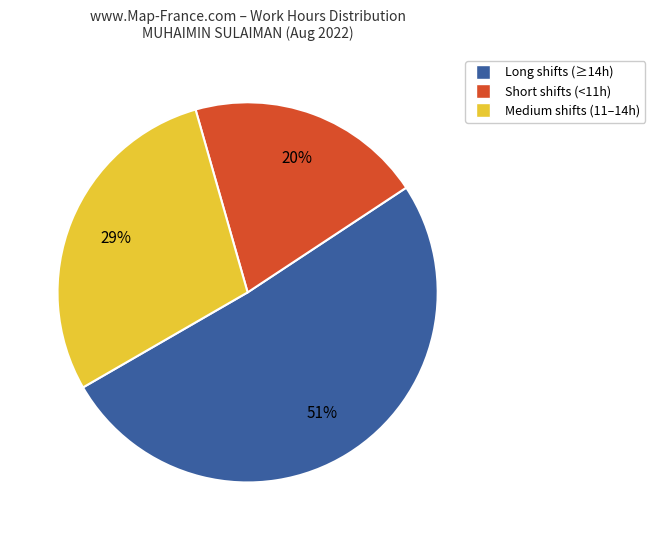

To the nearest percent, what is the average slice percentage?

33%